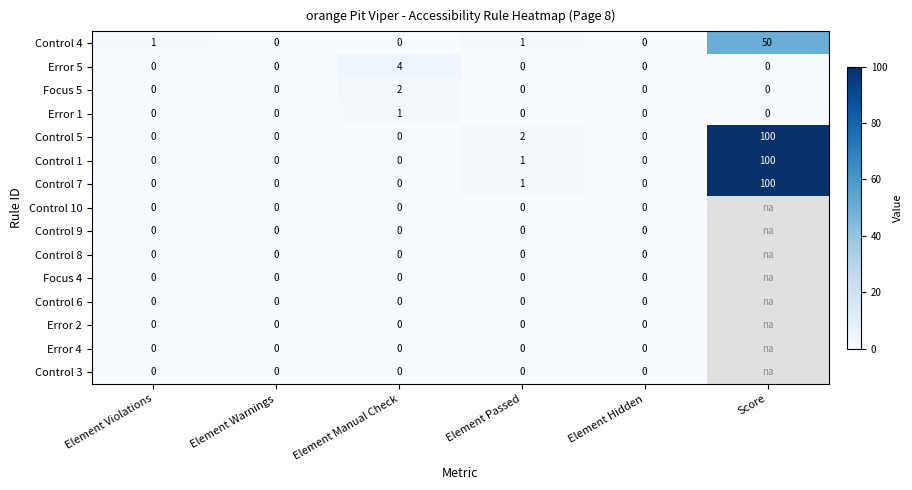

The Focus 5 series shows -1 at Element Warnings. True or false?

False